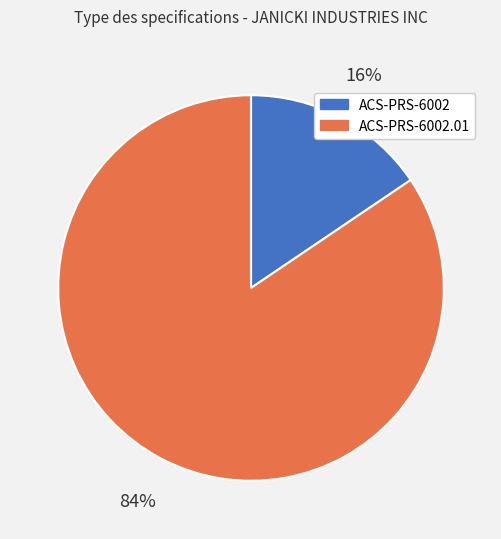

Is it true that ACS-PRS-6002 is 2% of the pie?

False